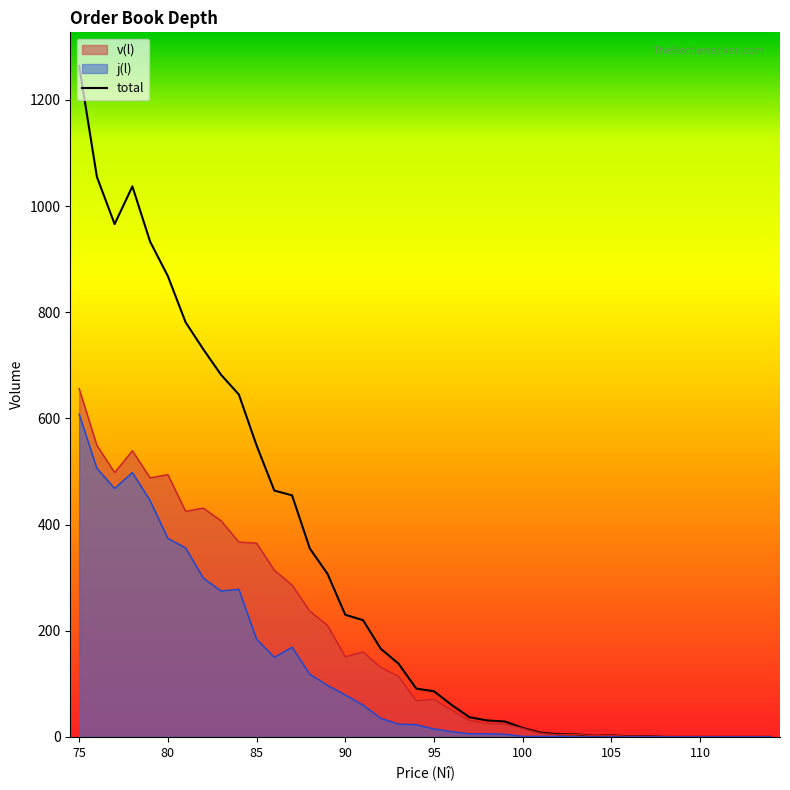

How many data points in v(l) are less than 71?

20